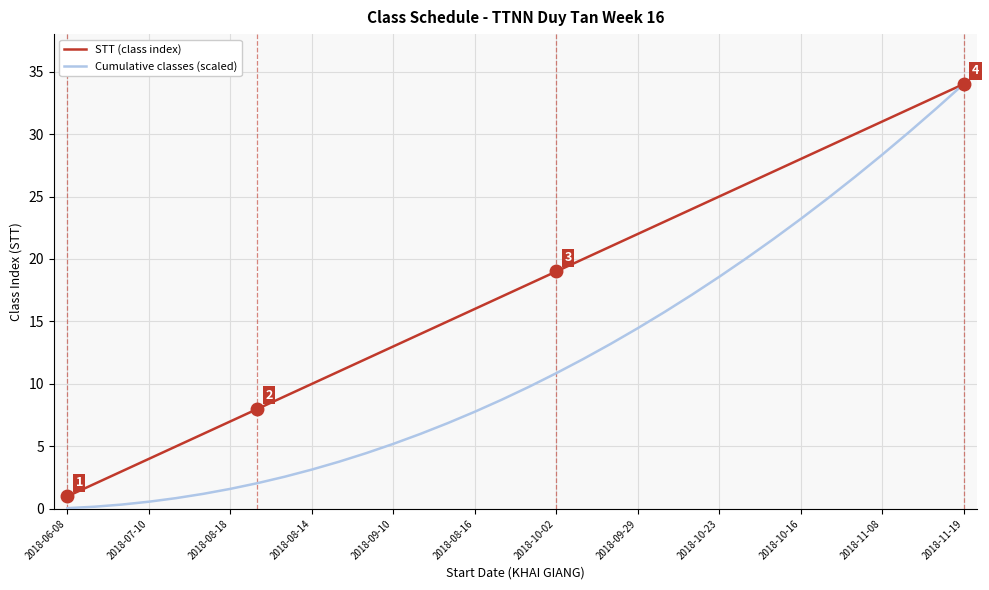

Which series has the widest spread of values?

Cumulative classes (scaled)